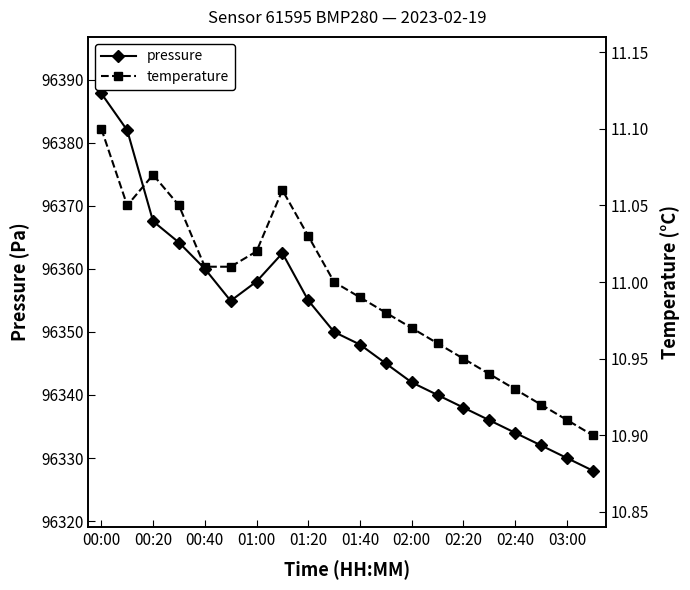

The value of pressure at 02:40 is 96334.0. True or false?

True